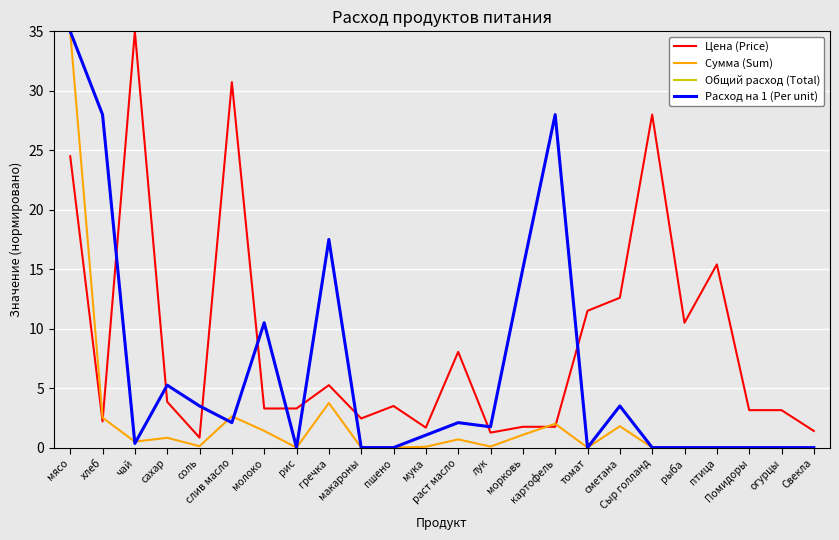

Where is the first local minimum for Общий расход (Total)?

чай